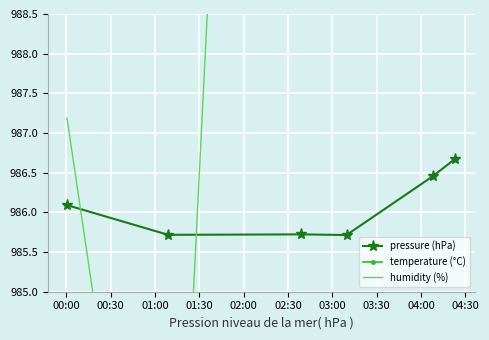

True or false: pressure (hPa) has more than 2 points higher than both neighbors.

False